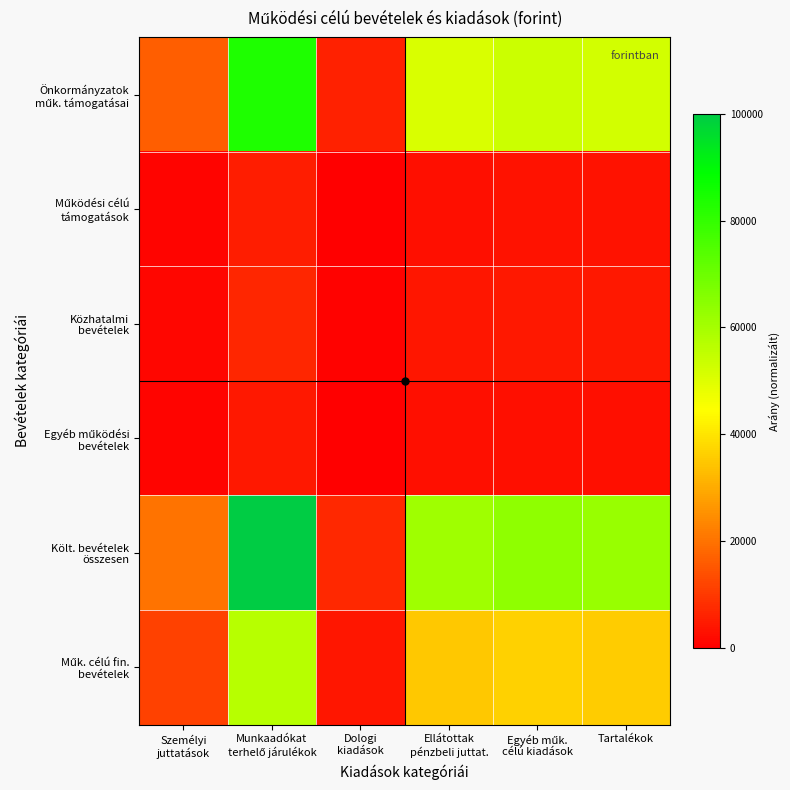

At which category is the sum across all series the highest?

Munkaadókat
terhelő járulékok